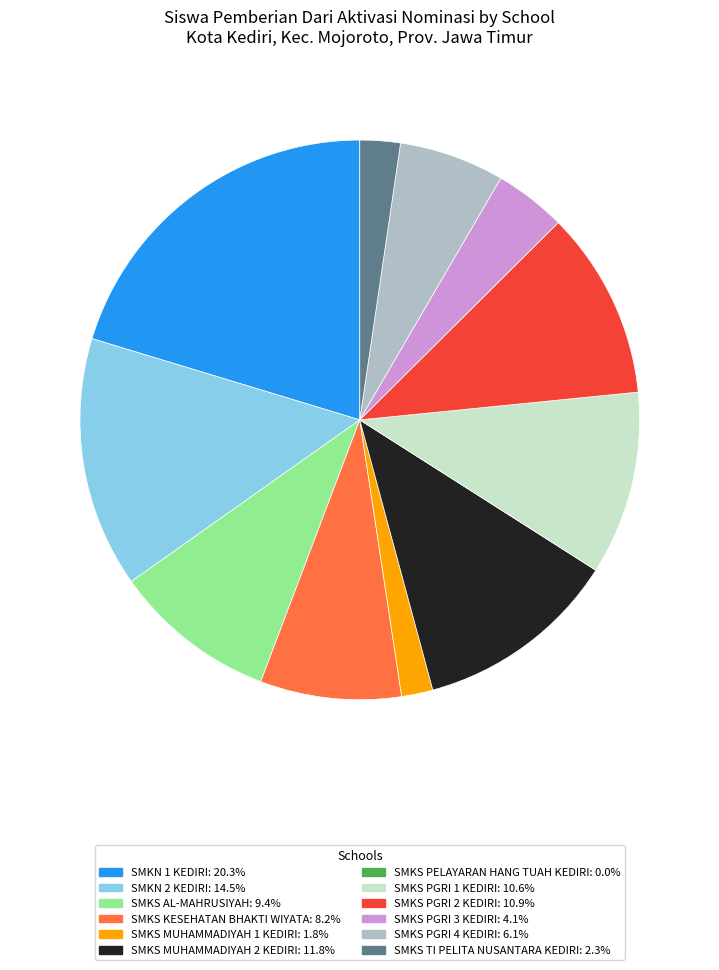

What is the ratio of the value at SMKS PGRI 2 KEDIRI: 10.9% to the value at SMKS MUHAMMADIYAH 1 KEDIRI: 1.8%?

6.0